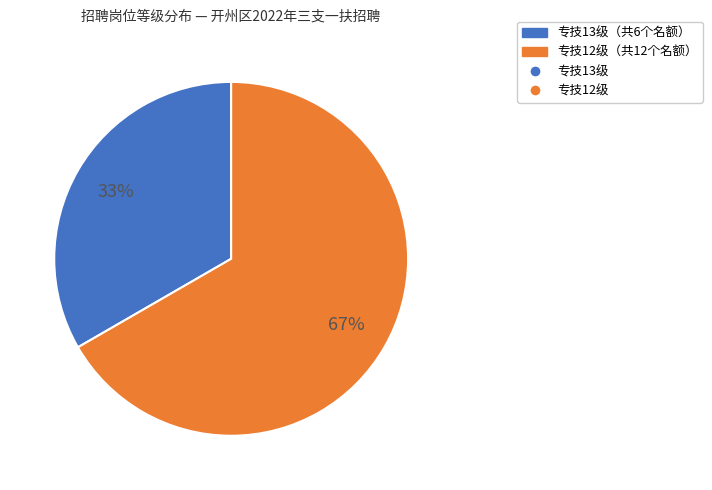

To the nearest percent, what is the average slice percentage?

50%